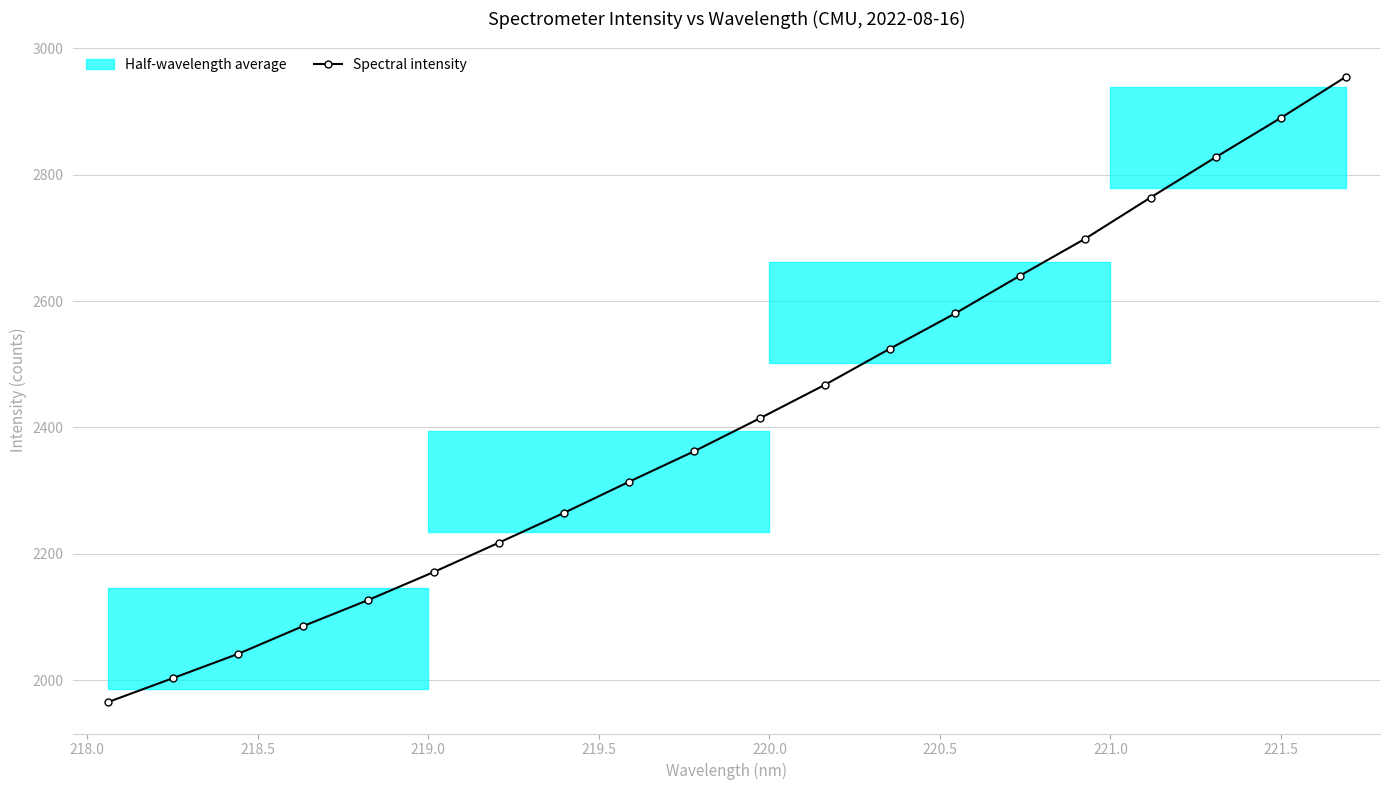

What is the value of the Spectral intensity point at the 11th from the left?

2414.3